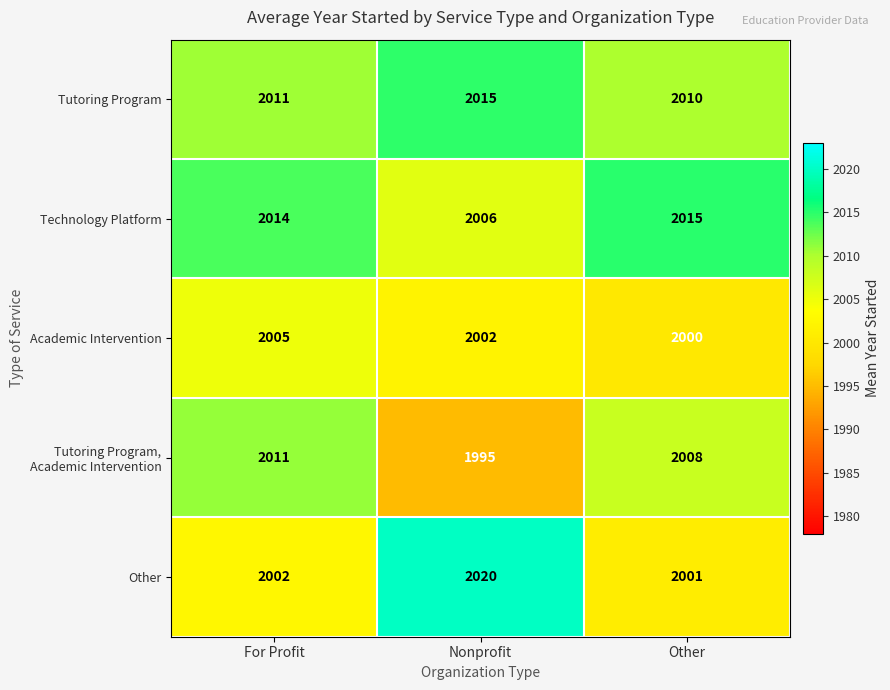

At which category does the chart reach its minimum across all series?

Nonprofit